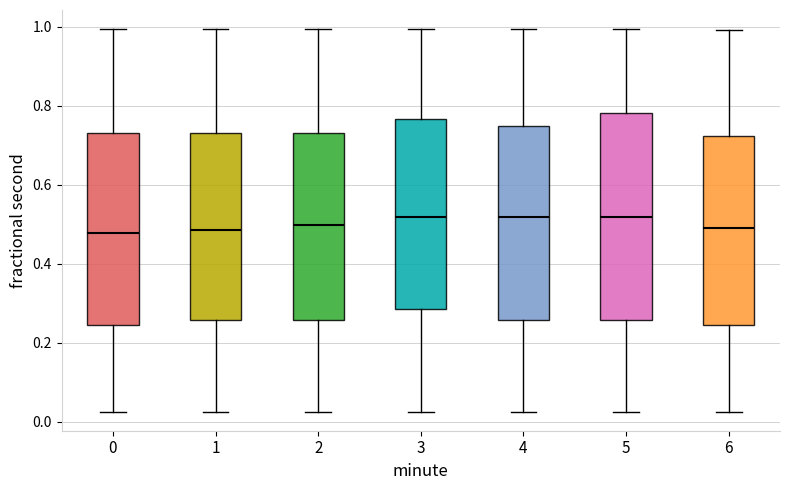

Reading left to right, transcribe this box plot: for each box, give where its median line is, the range the box spans, and where its two whiskers end, as read against the y-axis. The values are not printed on the chart, so give them approximately, as read against the axis.

0: median 0.48, box 0.24 to 0.74, whiskers 0.02 to 1.00
1: median 0.48, box 0.26 to 0.74, whiskers 0.02 to 1.00
2: median 0.50, box 0.26 to 0.74, whiskers 0.02 to 1.00
3: median 0.52, box 0.28 to 0.76, whiskers 0.02 to 1.00
4: median 0.52, box 0.26 to 0.74, whiskers 0.02 to 1.00
5: median 0.52, box 0.26 to 0.78, whiskers 0.02 to 1.00
6: median 0.48, box 0.24 to 0.72, whiskers 0.02 to 1.00